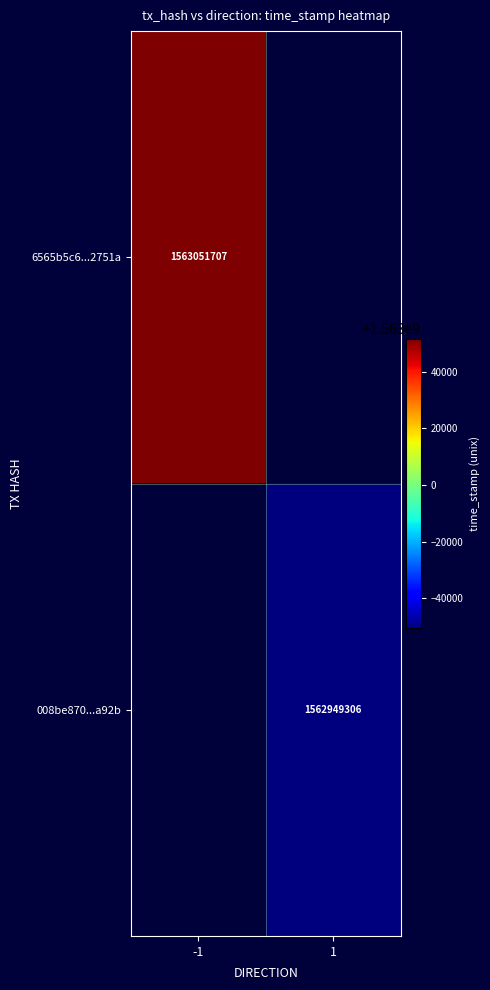

True or false: 6565b5c6...2751a has a value of 555994136 at -1.

False